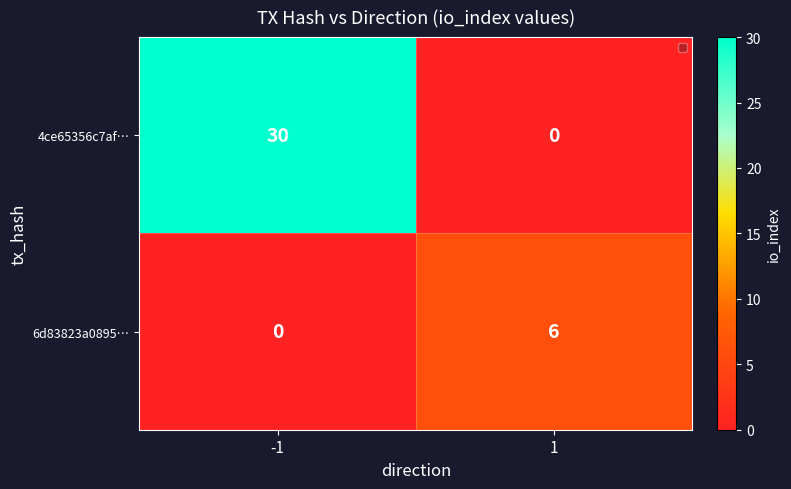

At how many categories does at least one series exceed 10?

1